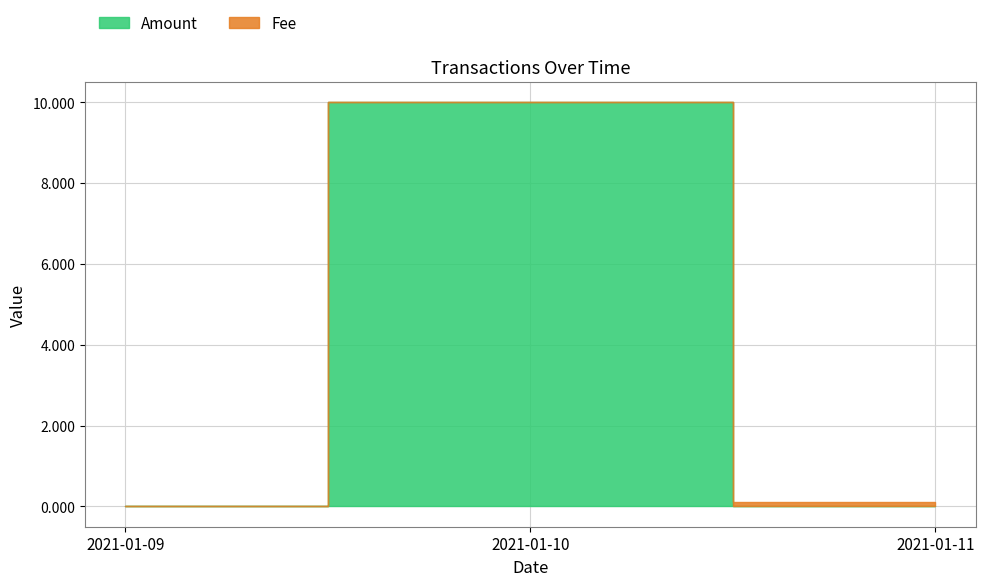

List the series in order of their overall mean, highest first.

Amount, Fee